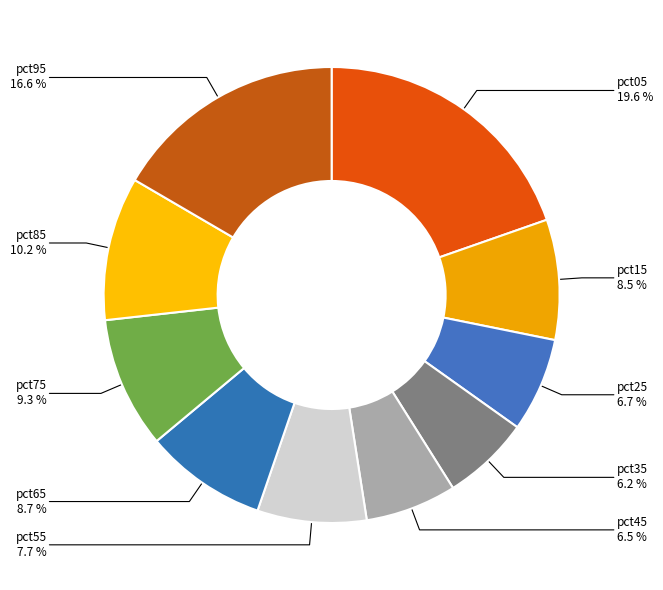

Combined, what portion of the pie is pct85 and pct25?

16.9%